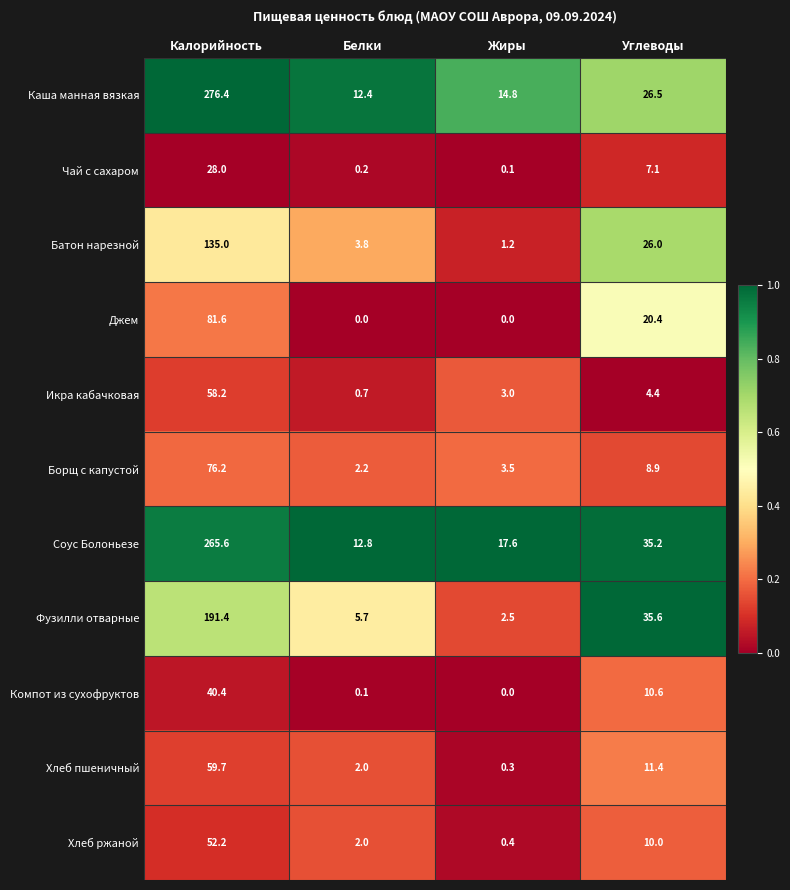

At which label does Хлеб пшеничный reach its peak?

Калорийность